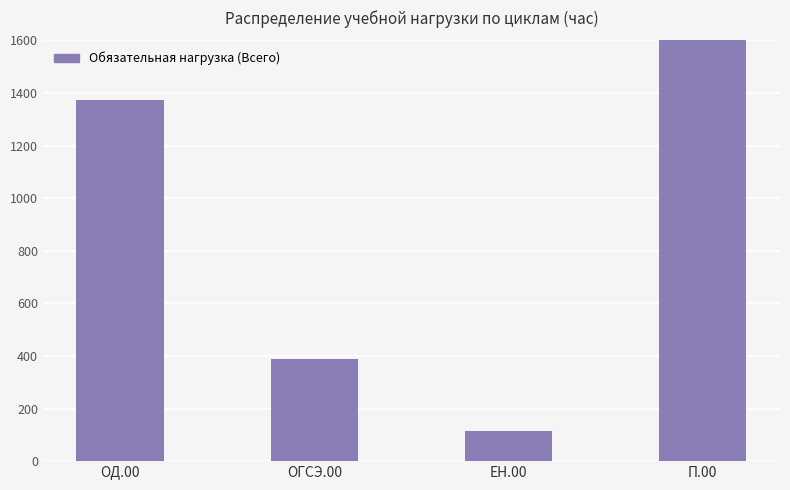

How many values are below 1372?

2